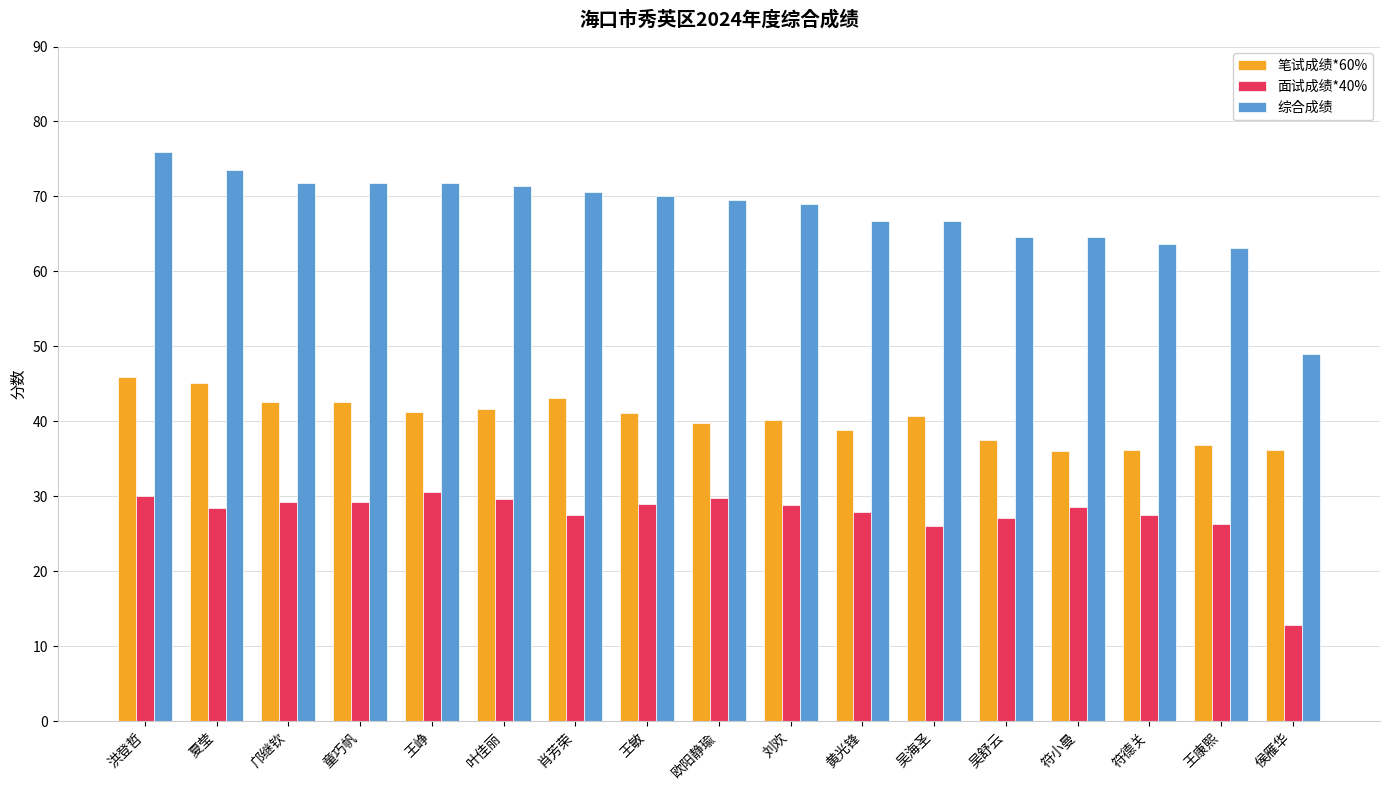

Which series has the largest range (max minus min)?

综合成绩